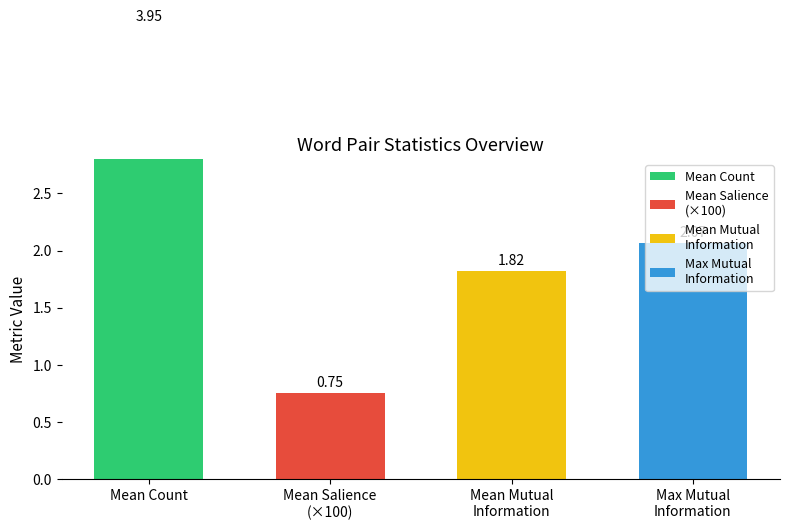

What is the difference between the maximum and second lowest values in the Count series?

2.0